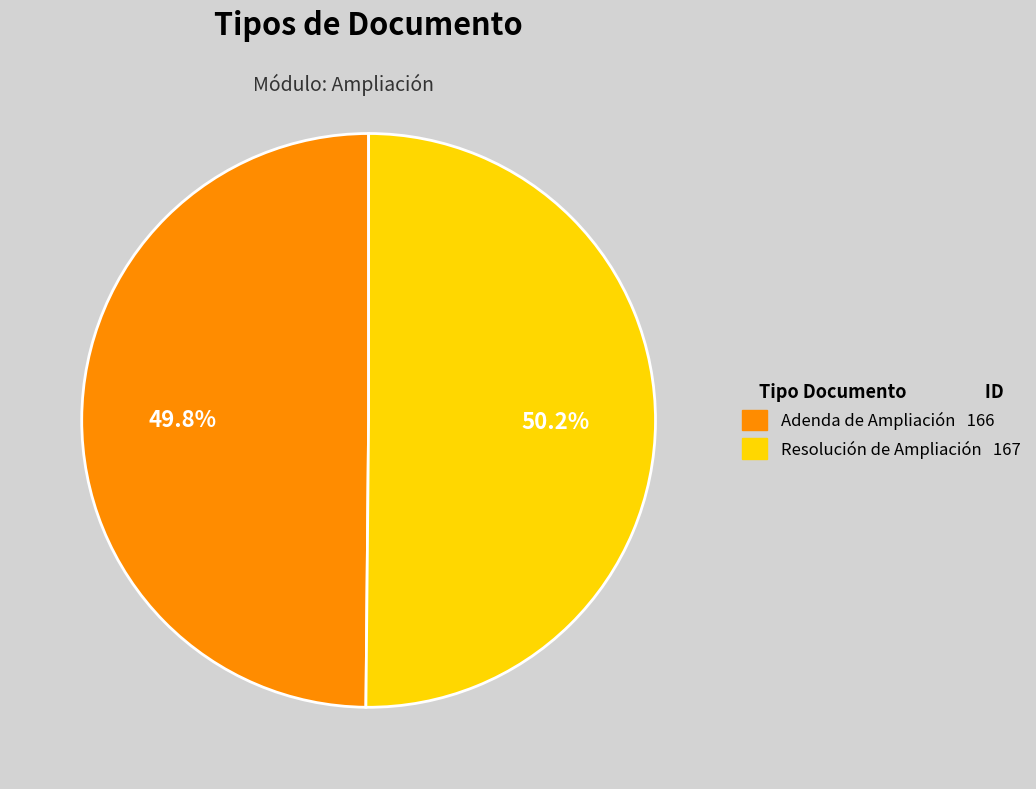

What is the ratio of the value at Resolución de Ampliación to the value at Adenda de Ampliación?

1.0